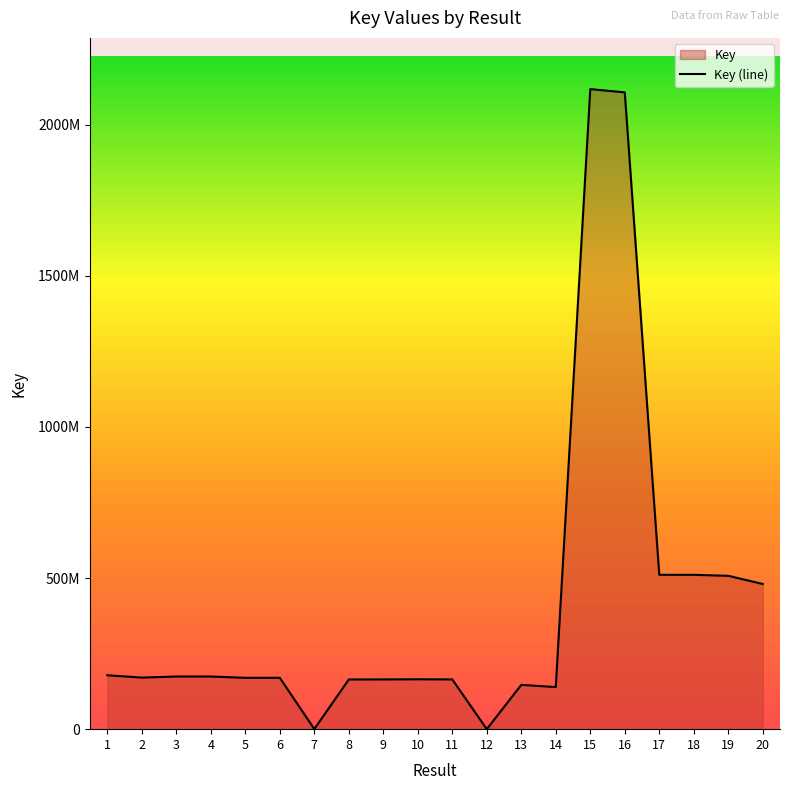

The value at 16 is 3585354102. True or false?

False